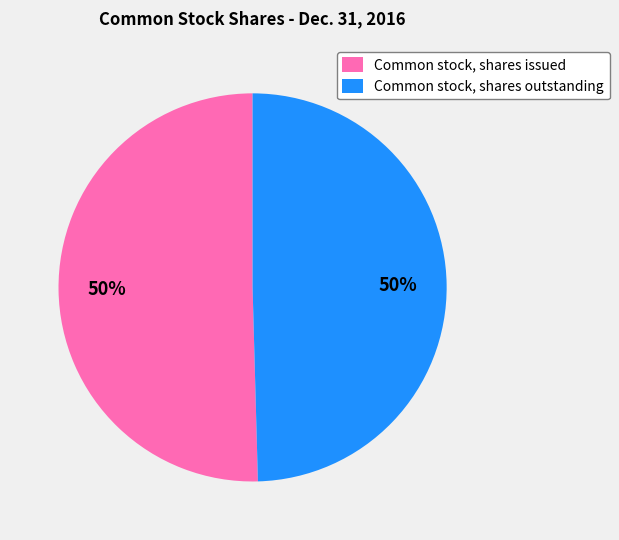

What percentage is the Common stock, shares issued slice, to the nearest percent?

50%